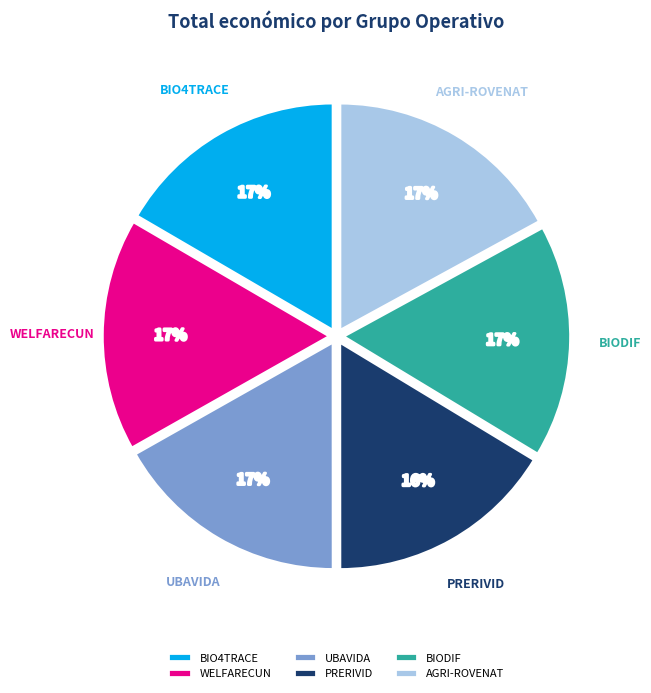

What is the ratio of the value at AGRI-ROVENAT to the value at BIODIF?

1.0